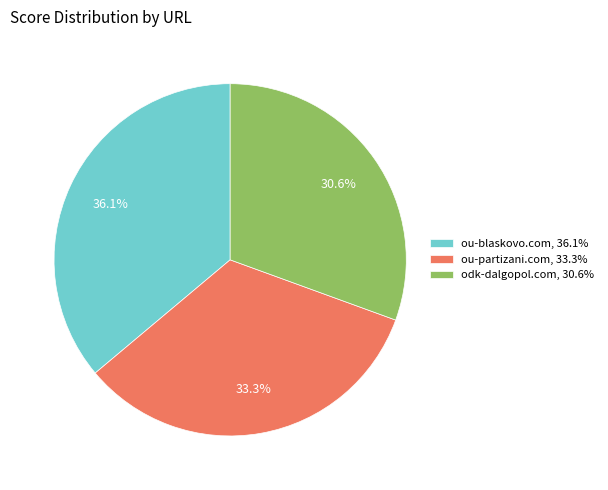

Which slice is the smallest?

odk-dalgopol.com